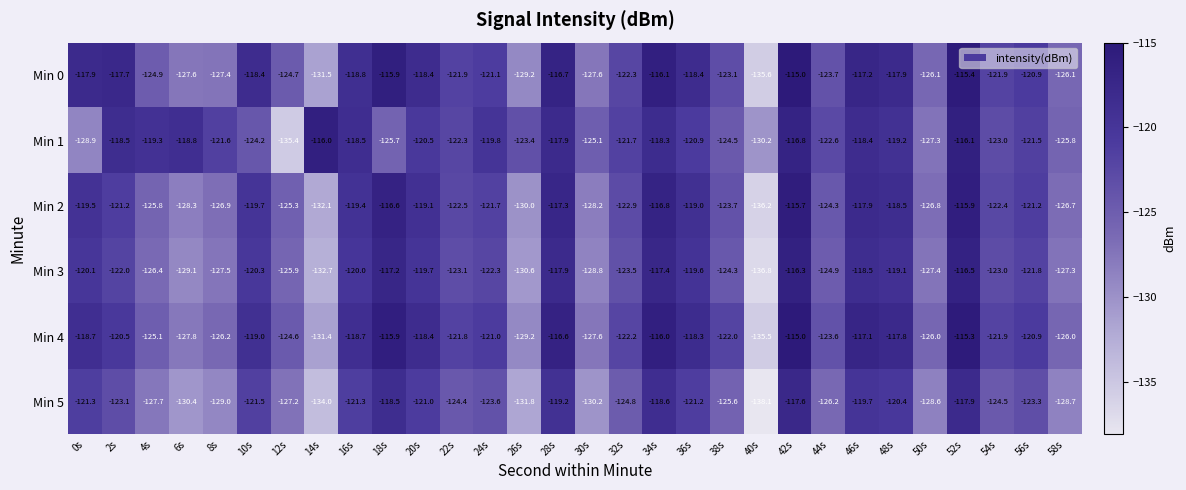

At which label does Min 1 reach its peak?

14s